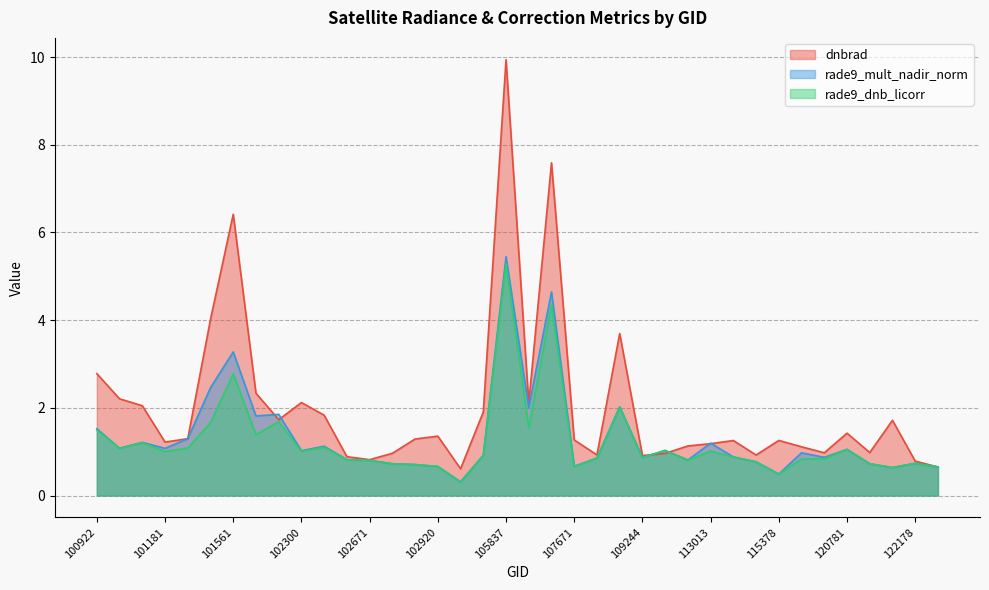

List the labels in order of rade9_dnb_licorr value, smallest first.

103524, 115378, 122002, 122346, 107671, 102920, 102912, 121308, 102792, 122178, 115265, 102671, 110299, 102551, 115500, 120446, 108015, 109244, 113184, 104229, 101181, 102300, 113013, 110127, 120781, 100930, 101304, 102430, 101057, 101805, 100922, 106569, 101552, 102056, 108542, 101561, 106743, 105837